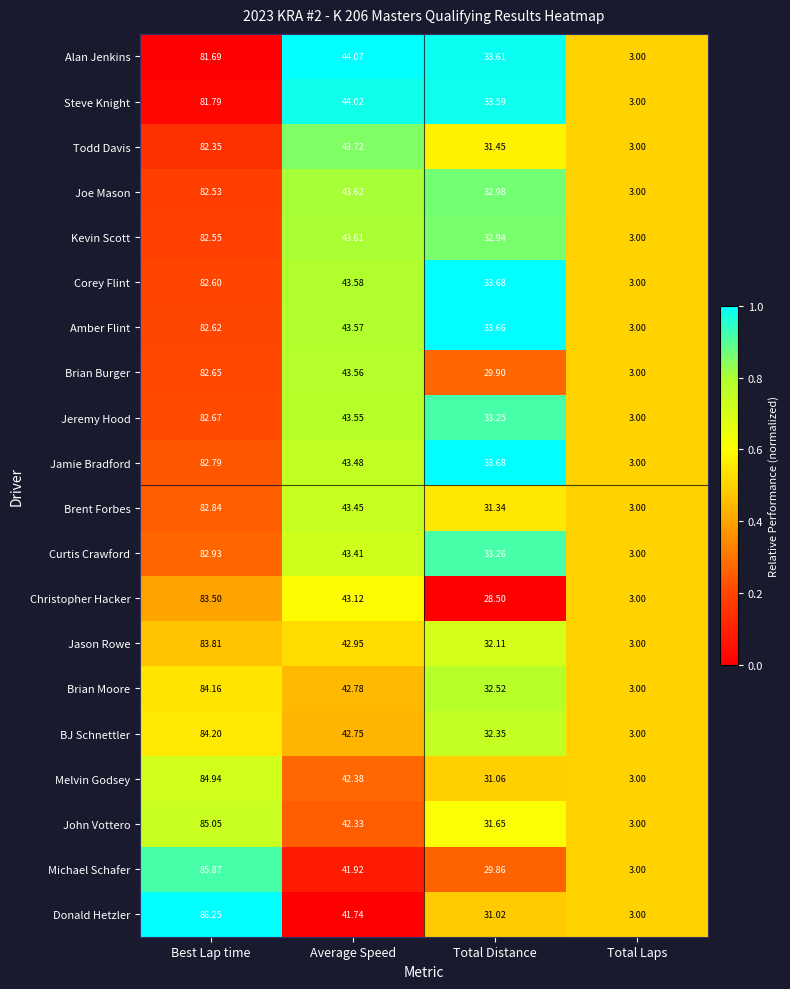

Which label corresponds to the largest value in the chart?

Best Lap time